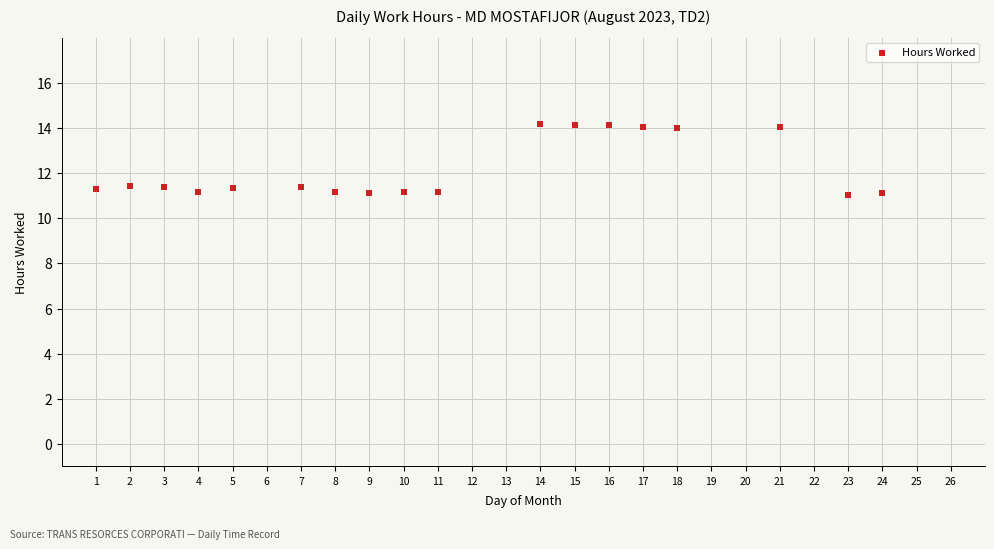

What is the range of X values (max minus min)?

23.0